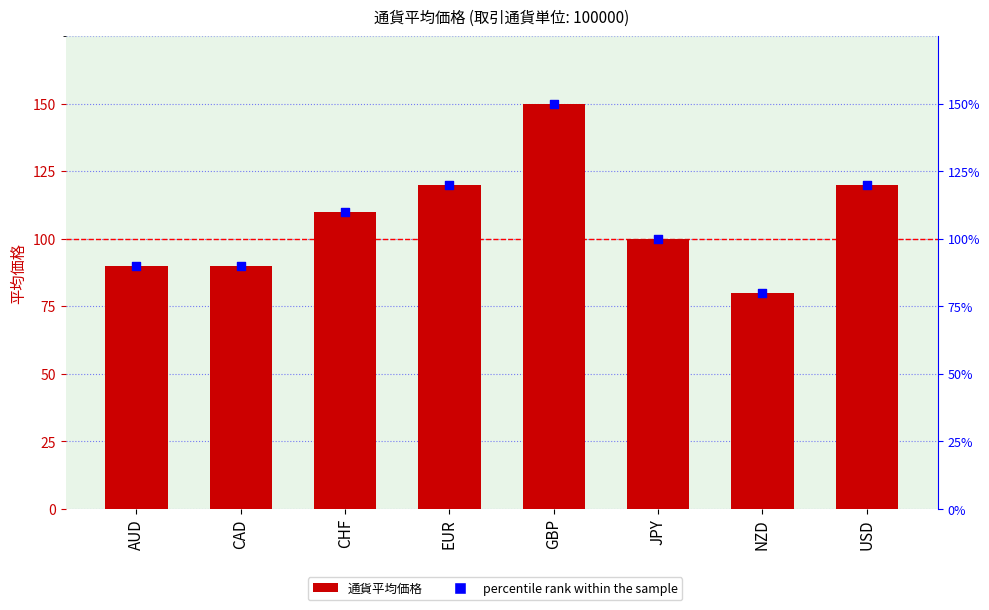

What are all the series names shown in the legend?

通貨平均価格, percentile rank within the sample